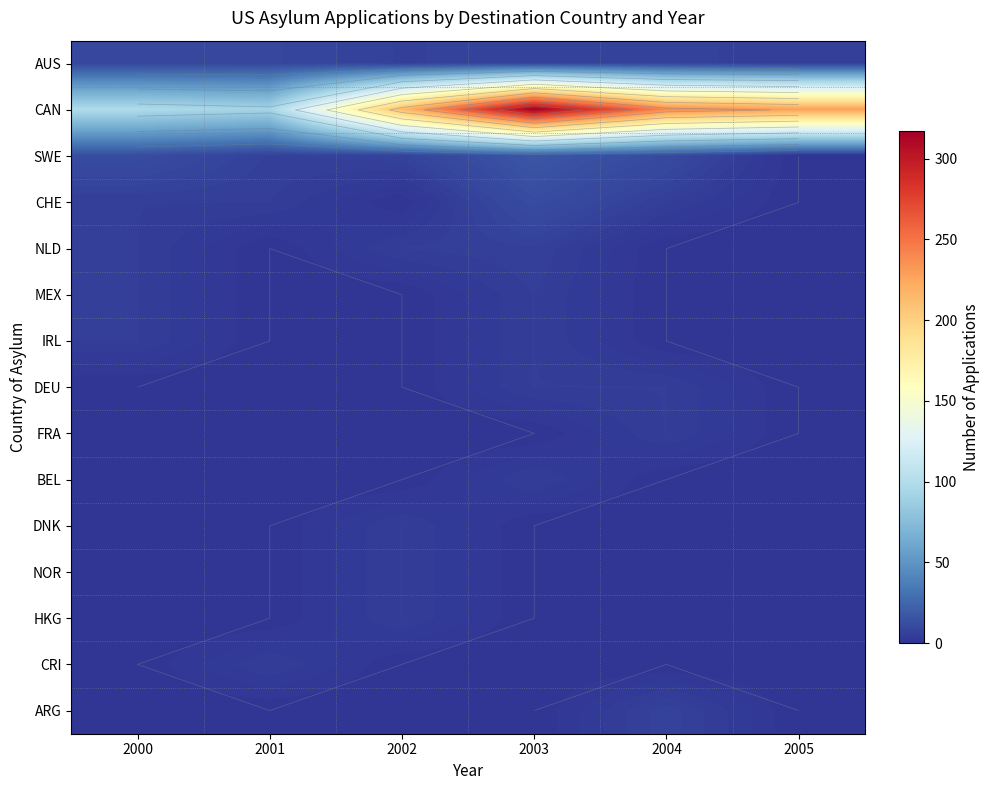

Count the number of categories in the chart.

6